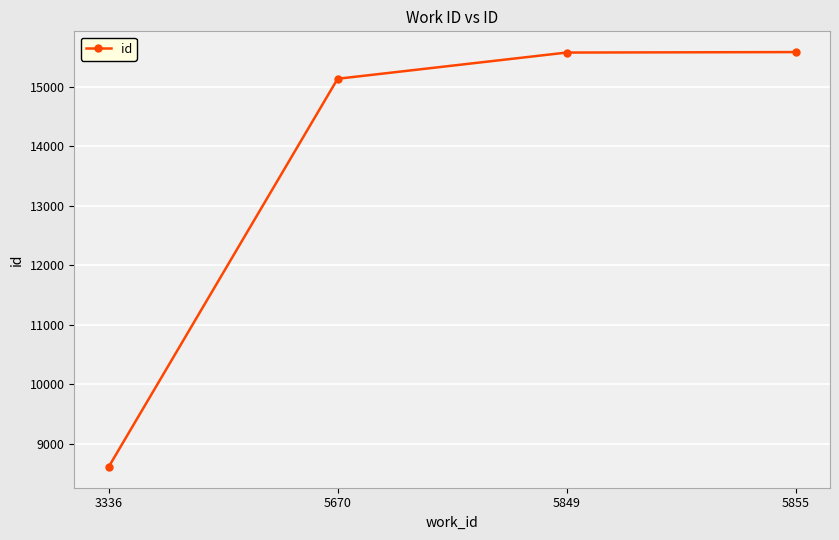

Is this an area chart (filled region under the line)?

No